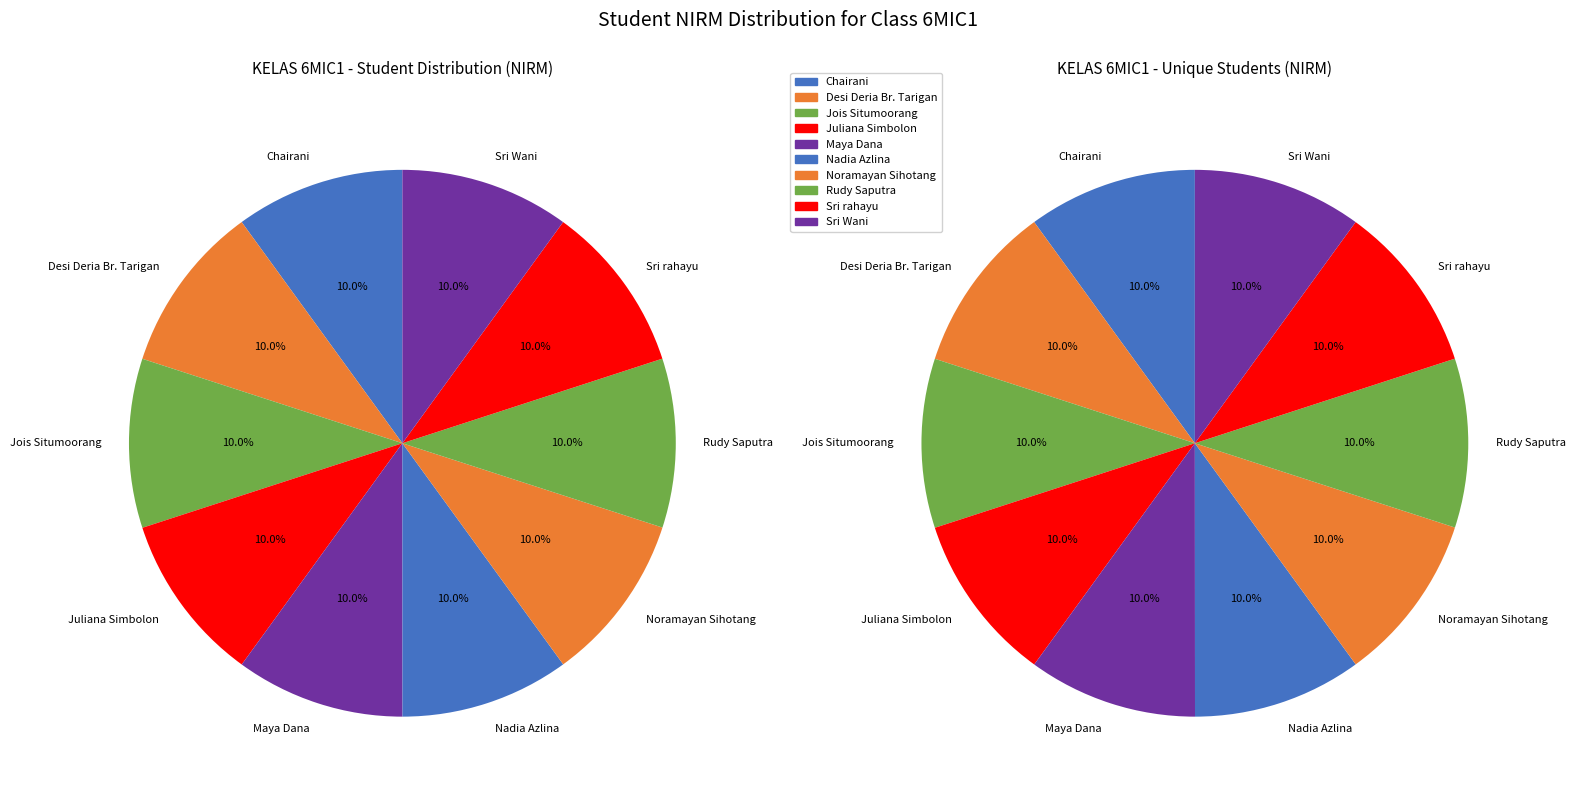

The Maya Dana slice represents 1% of the pie. True or false?

False